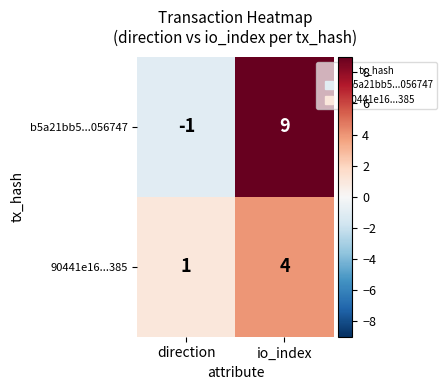

What is the minimum value shown in the chart?

-1